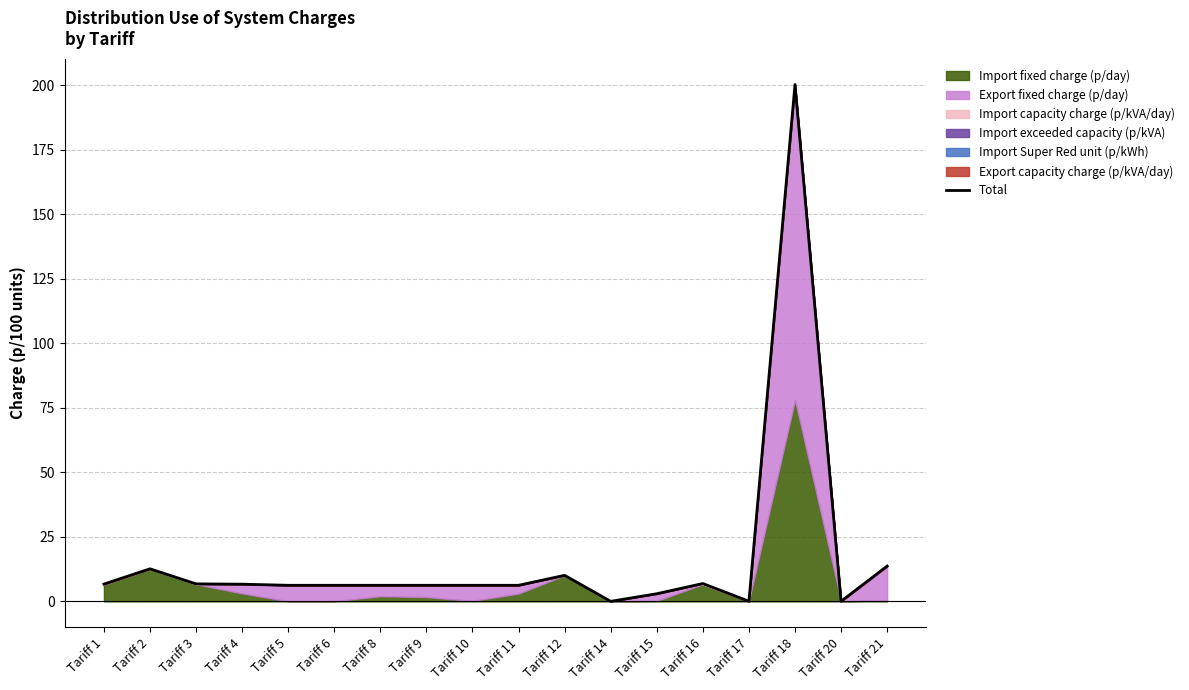

How many values exceed 6?

14